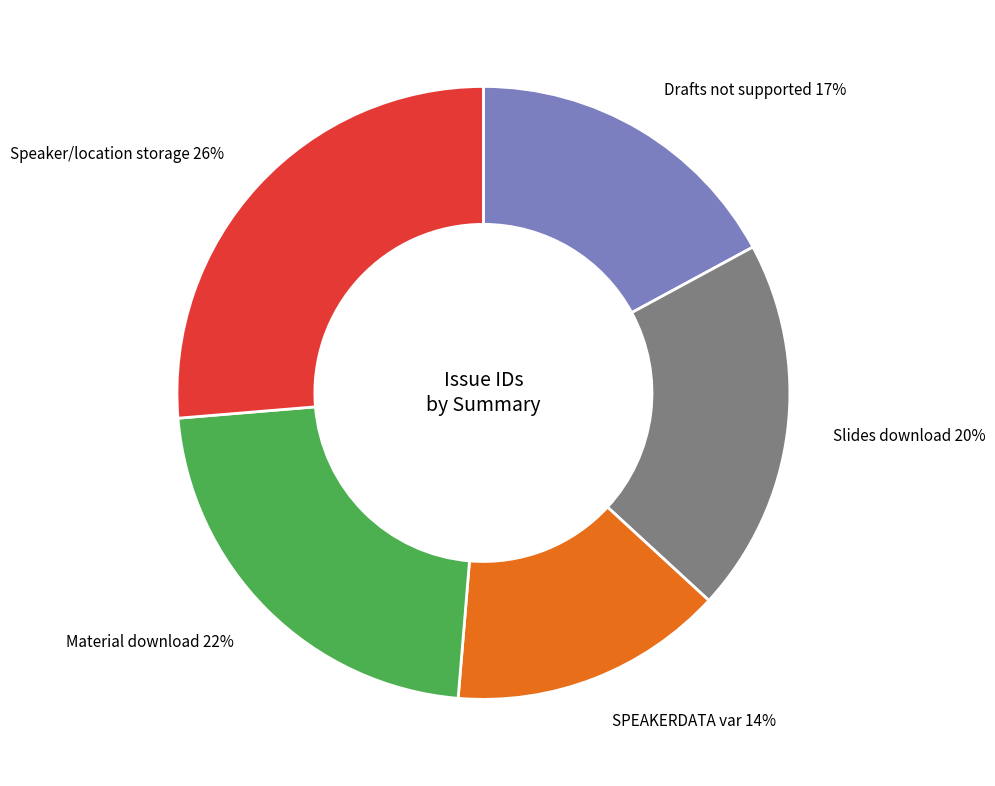

To the nearest percent, what is the difference between the largest and smallest slice percentages?

12%